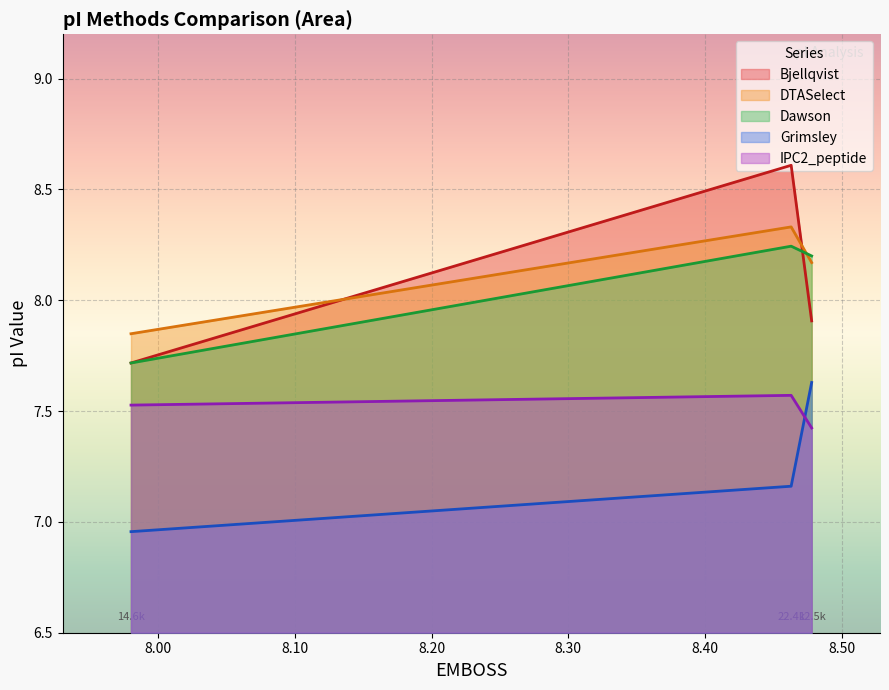

What is the lowest value of the Bjellqvist series?

7.7